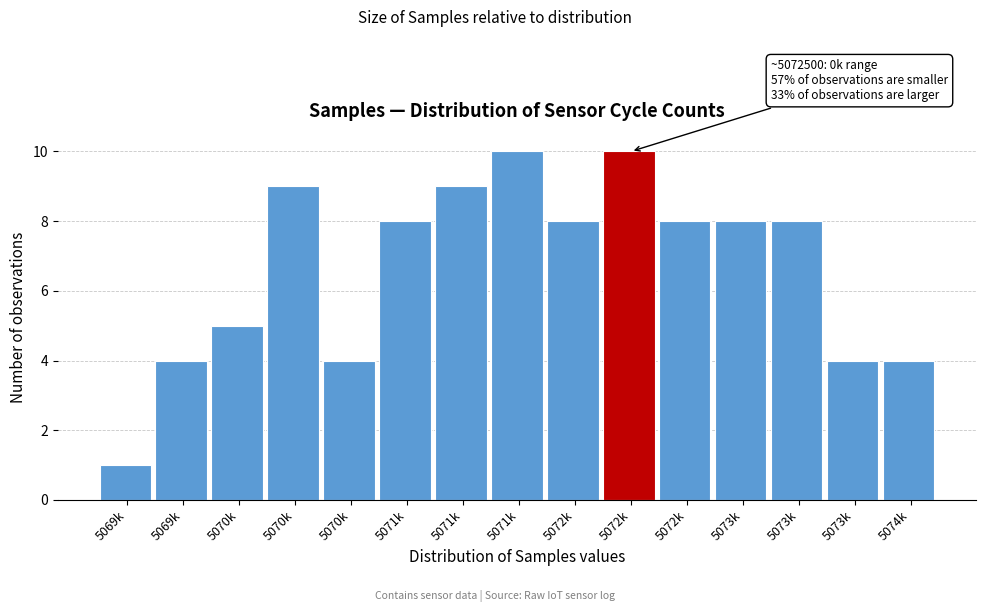

How many bars are there in total?

15